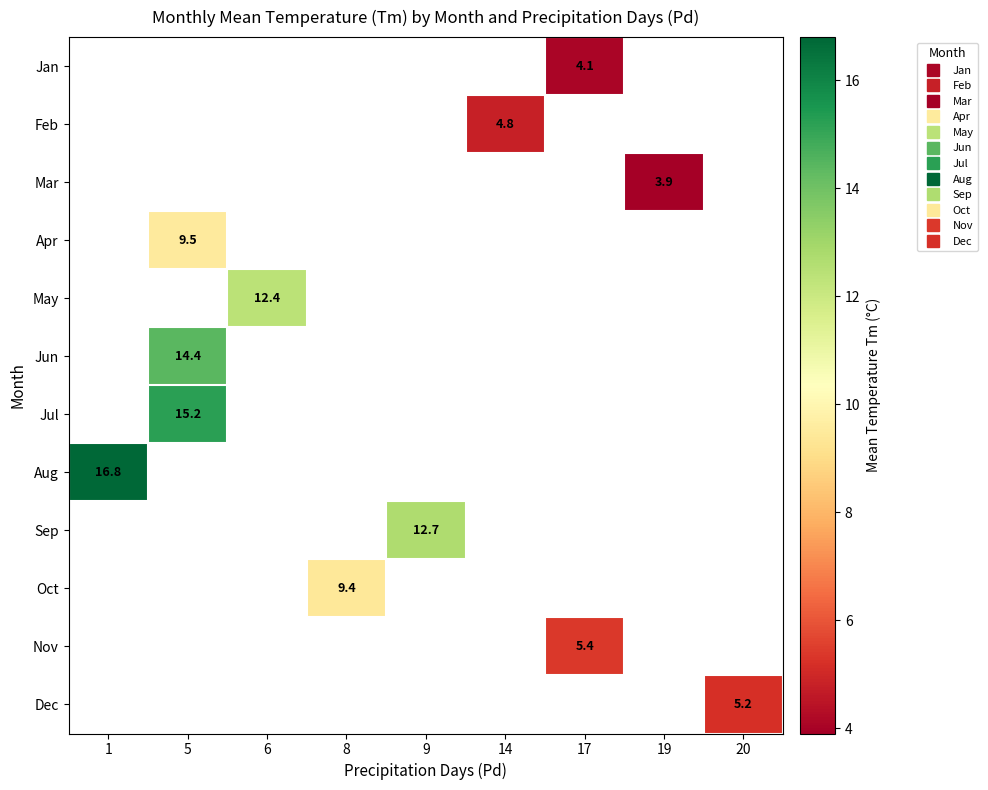

How many data points does each series have?

9